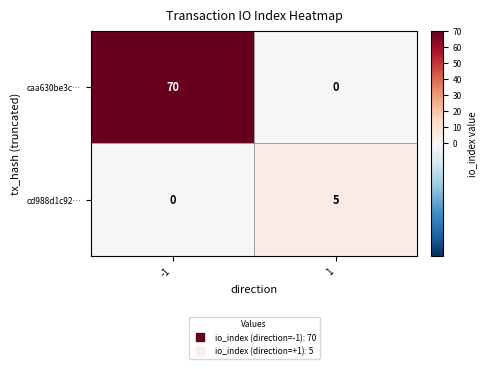

Reading left to right, list all the values displayed in this chart.

caa630be3c…: -1=70	1=0
cd988d1c92…: -1=0	1=5